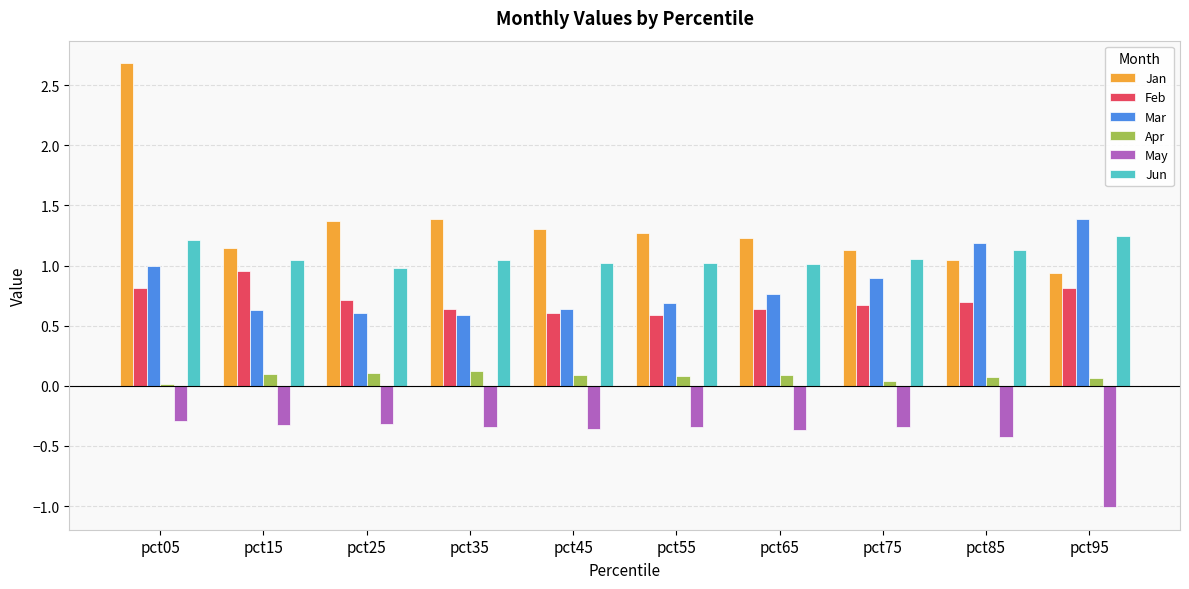

Is the value of Apr at pct55 greater than the value of May at pct95?

Yes